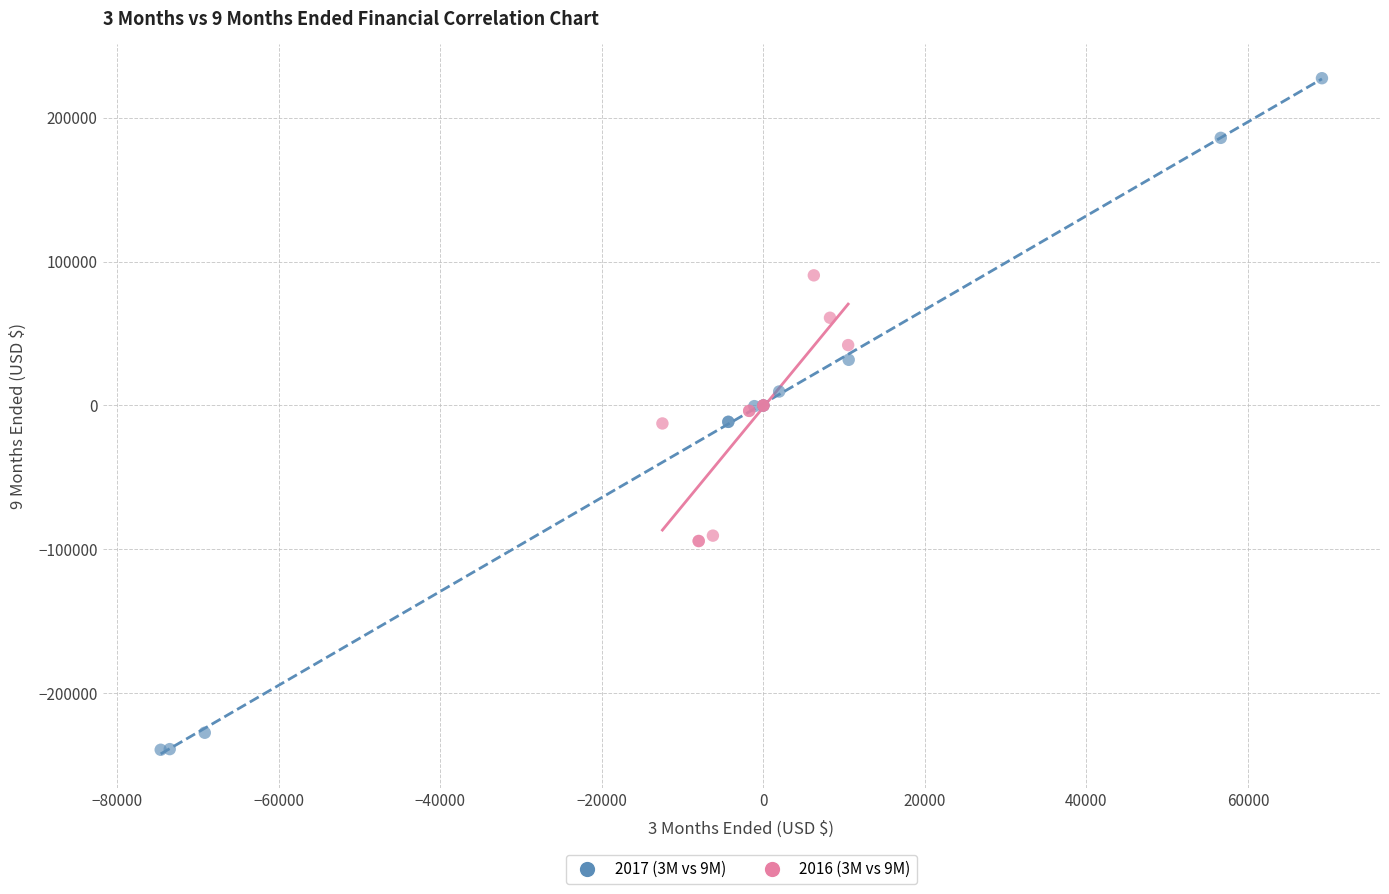

Which series has the widest spread of Y values?

2017 (3M vs 9M)